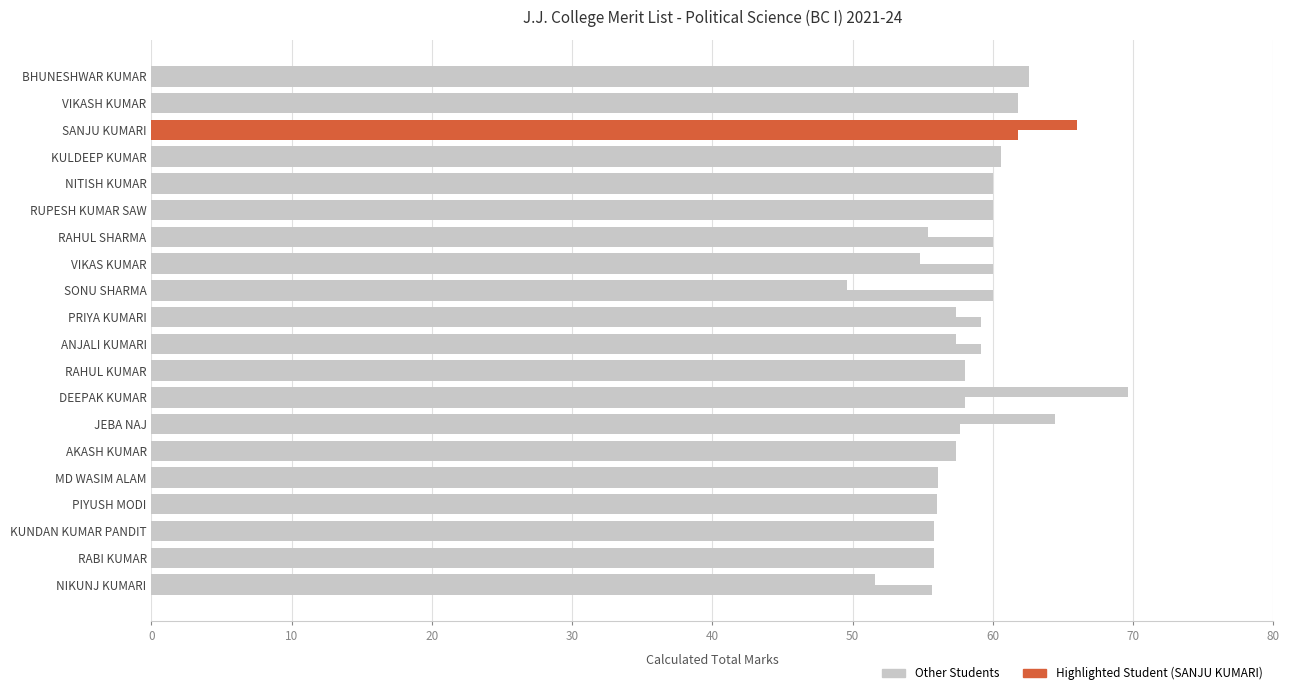

At which category does the chart reach its peak across all series?

DEEPAK KUMAR